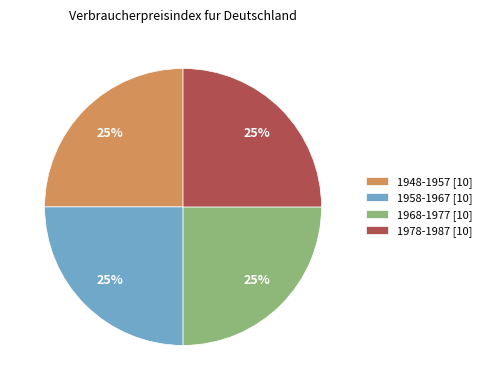

True or false: 1978-1987 [10] accounts for 12% of the total.

False